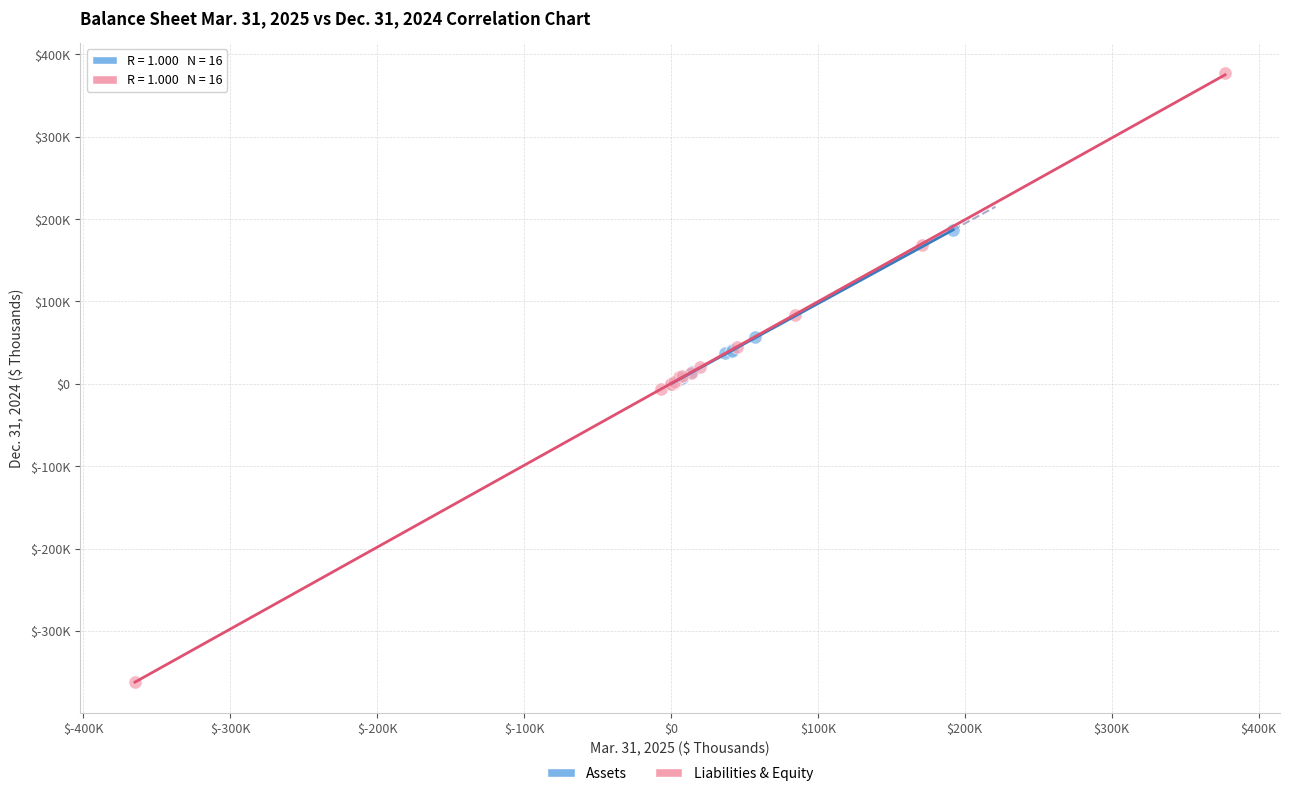

Which series has the widest spread of Y values?

Liabilities & Equity